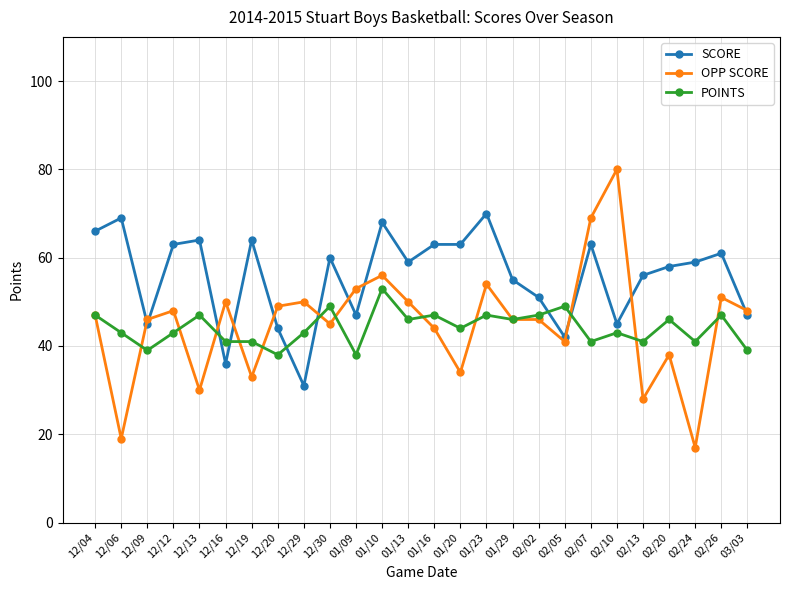

What is the sum of all OPP SCORE values?

1172